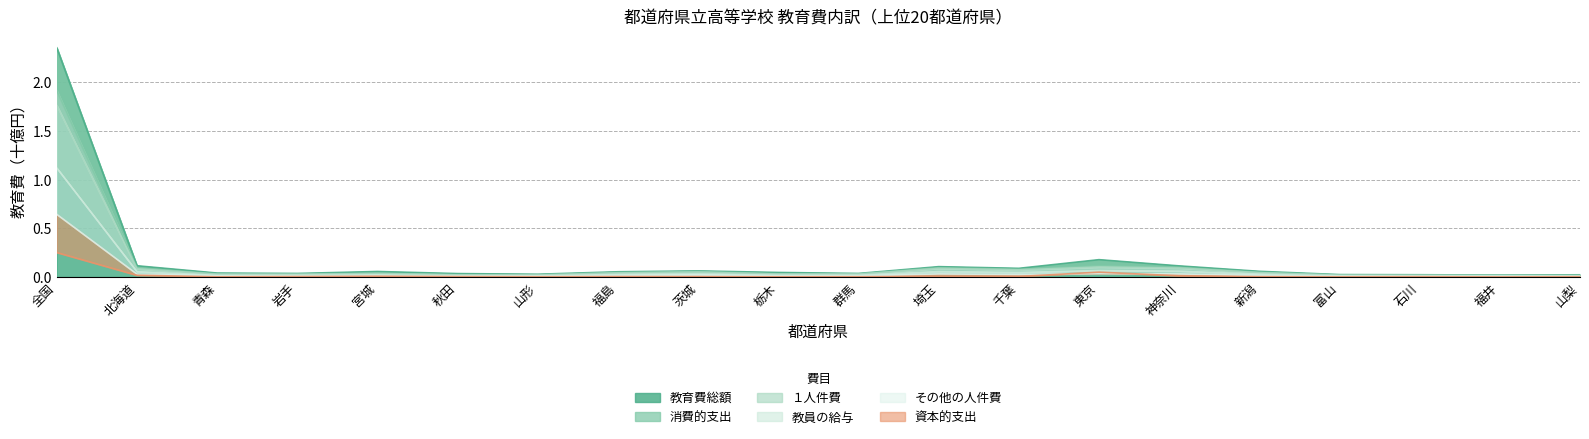

What is the difference between the maximum and second lowest values in the 教育費総額 series?

2.3